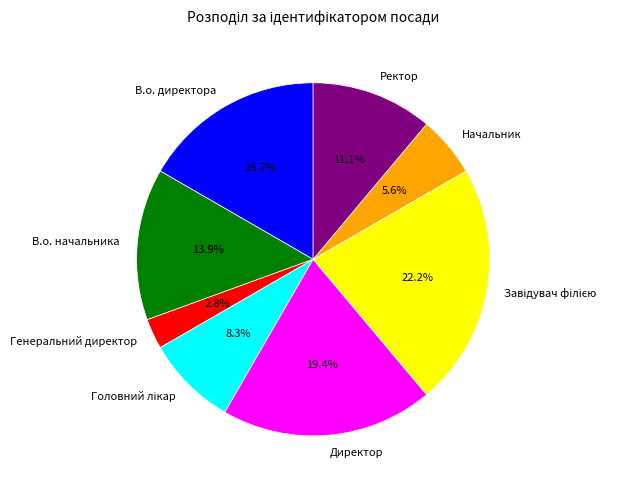

To the nearest percent, what percentage of the pie is Директор?

19%